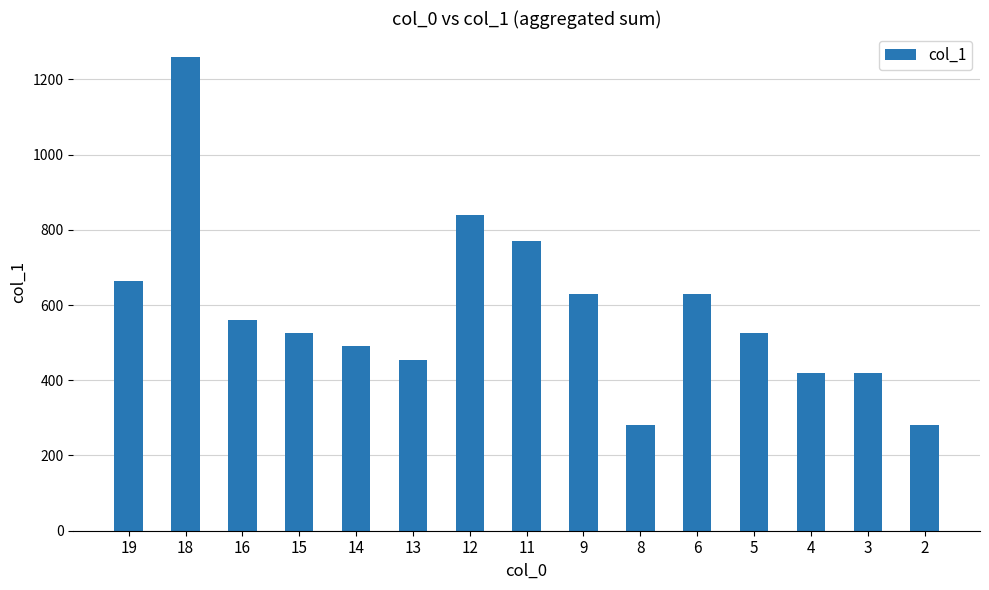

Are the bars horizontal?

No